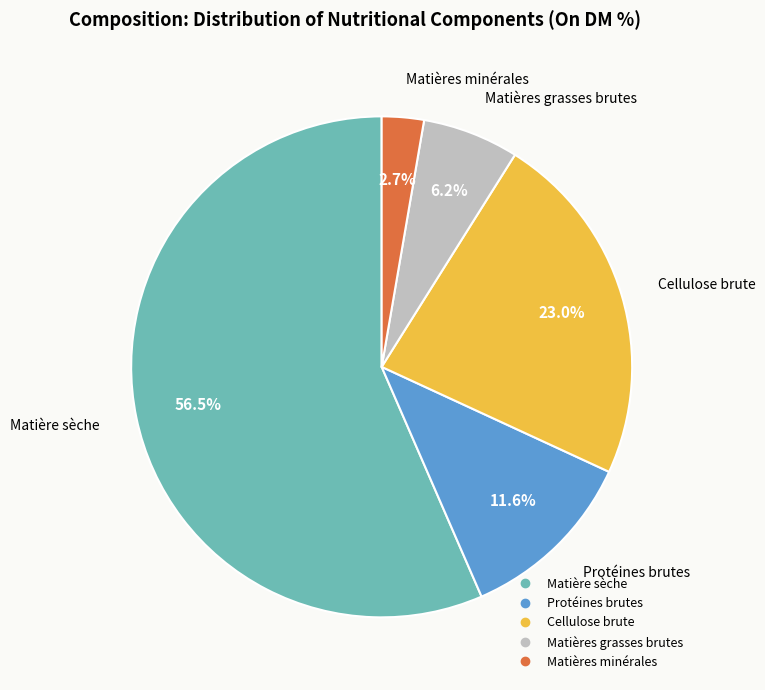

How many segments does this pie chart have?

5